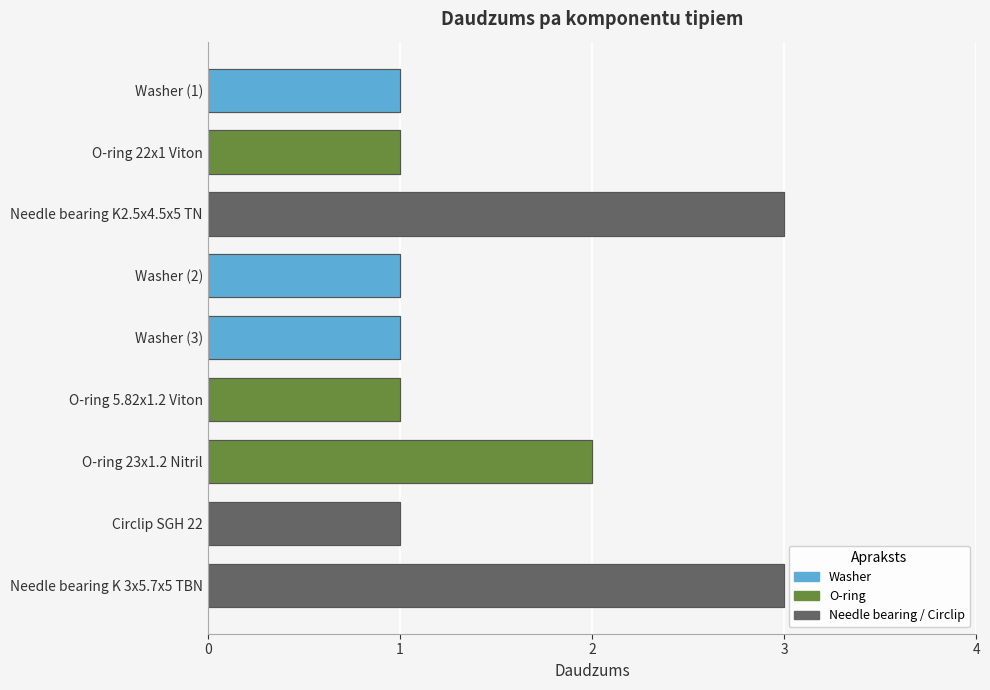

How many bars are there in total?

9